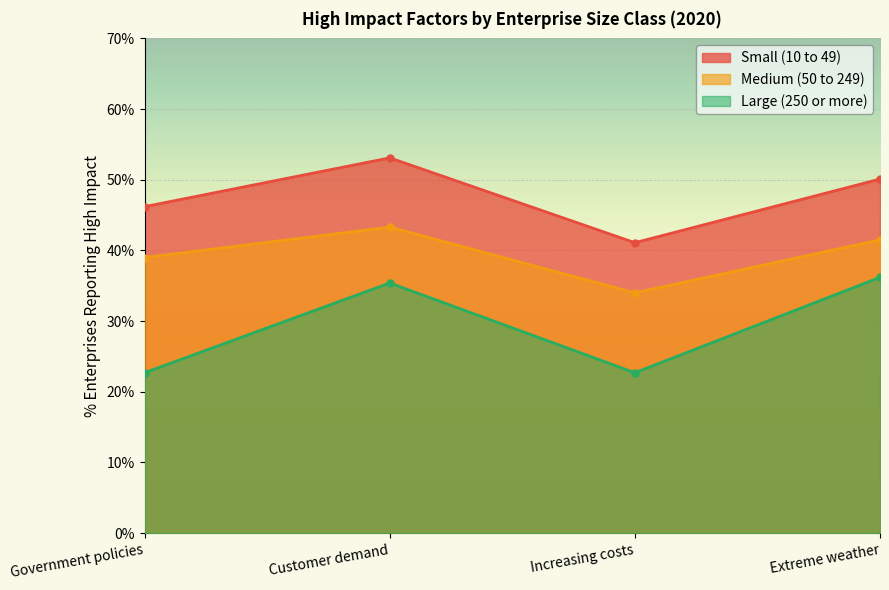

What is the label of the 3rd point from the right?

Customer demand